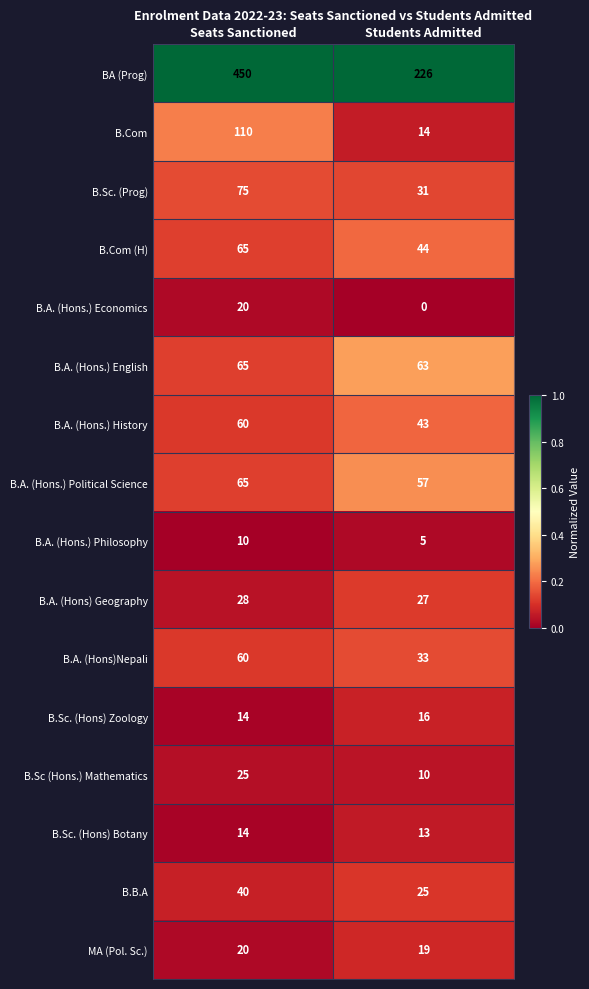

At which label does B.A. (Hons.) English reach its peak?

Seats Sanctioned